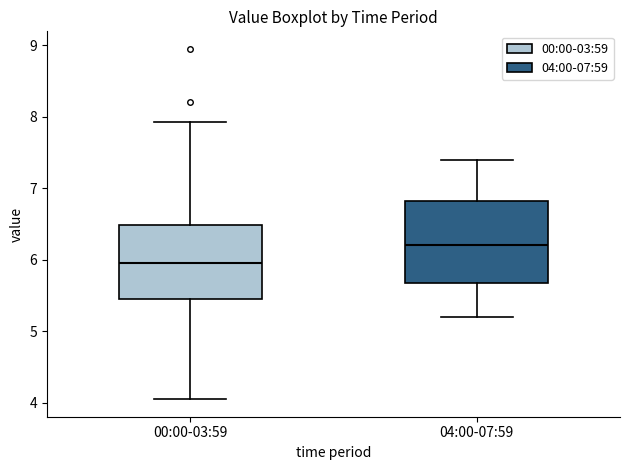

Reading left to right, read every box against the y-axis: the position of its median line, the range the box covers, and the ends of its whiskers. The values are not printed on the chart, so give them approximately, as read against the axis.

00:00-03:59: median 6.0, box 5.5 to 6.5, whiskers 4.1 to 7.9
04:00-07:59: median 6.2, box 5.7 to 6.8, whiskers 5.2 to 7.4